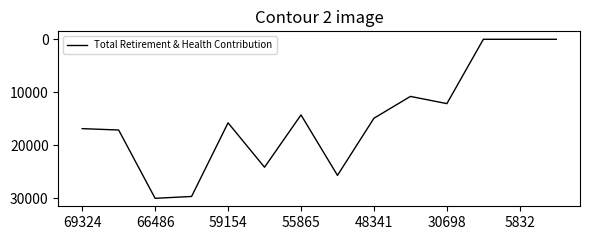

What is the difference between the maximum and minimum values?

30031